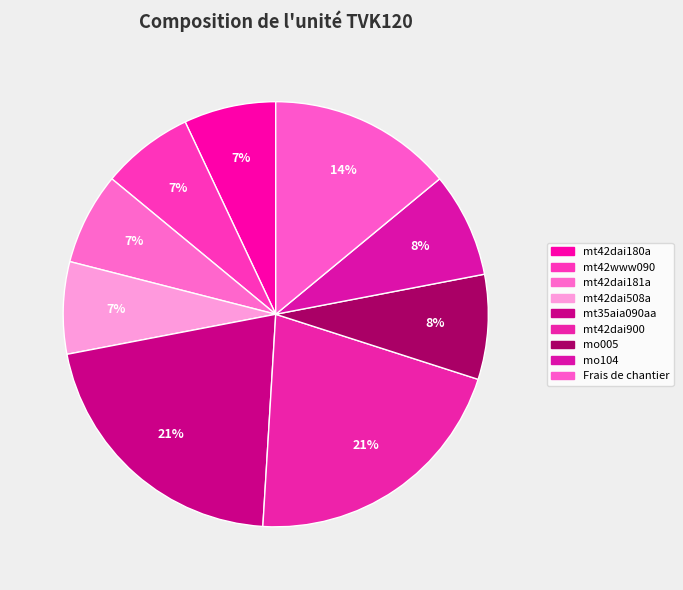

How many segments does this pie chart have?

9